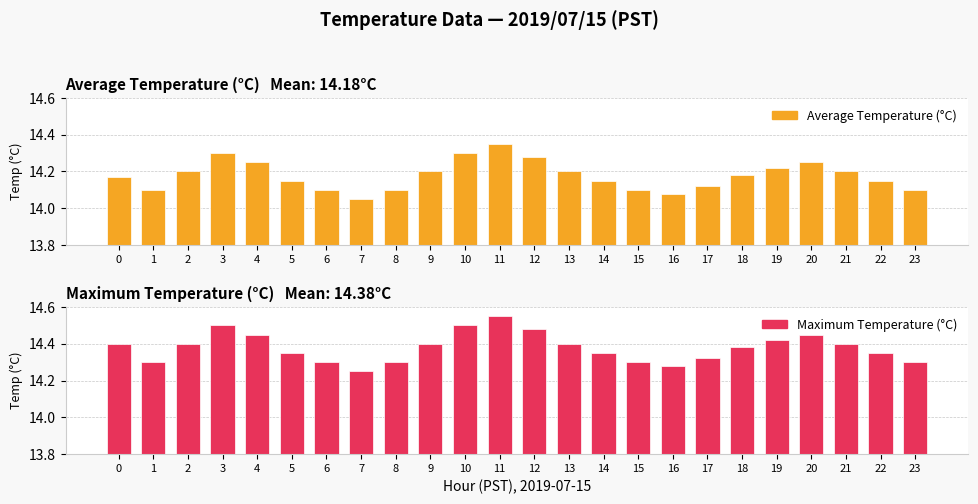

What is the difference between the second highest and minimum values in the Maximum Temperature (°C) series?

0.2